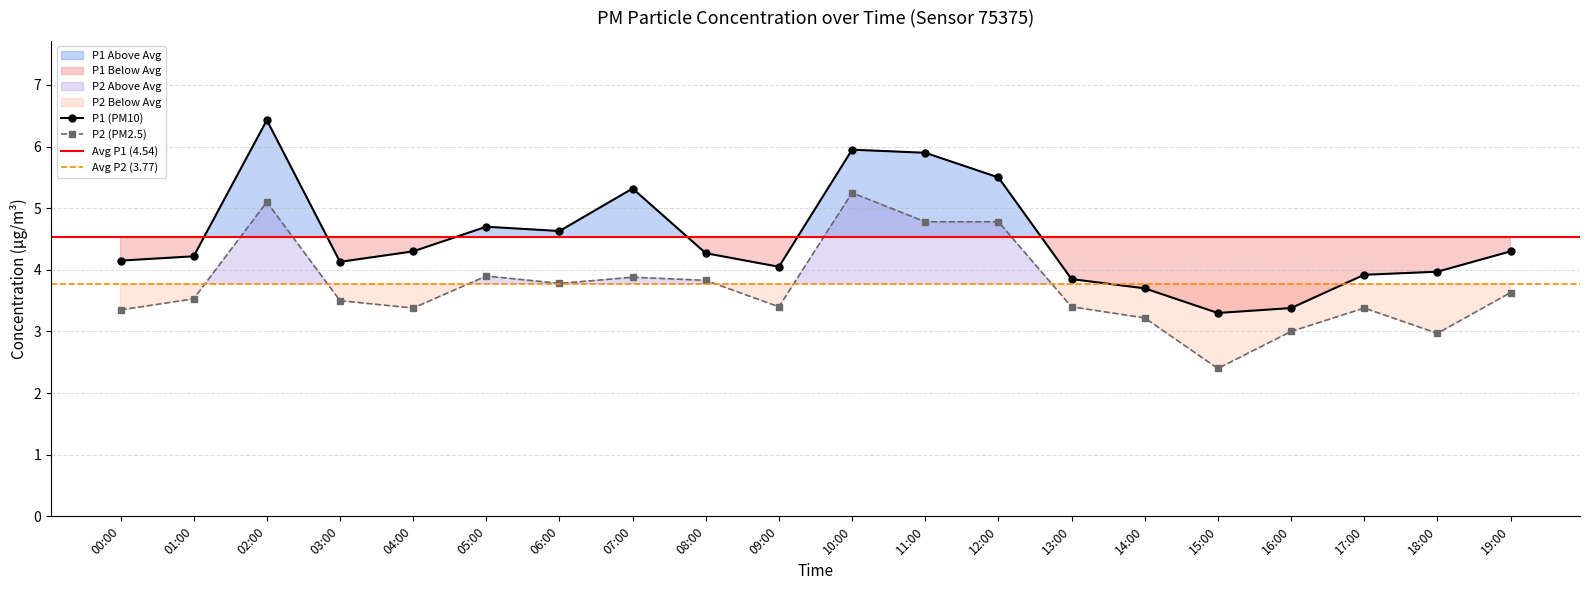

True or false: P2 has more than 2 points higher than both neighbors.

True